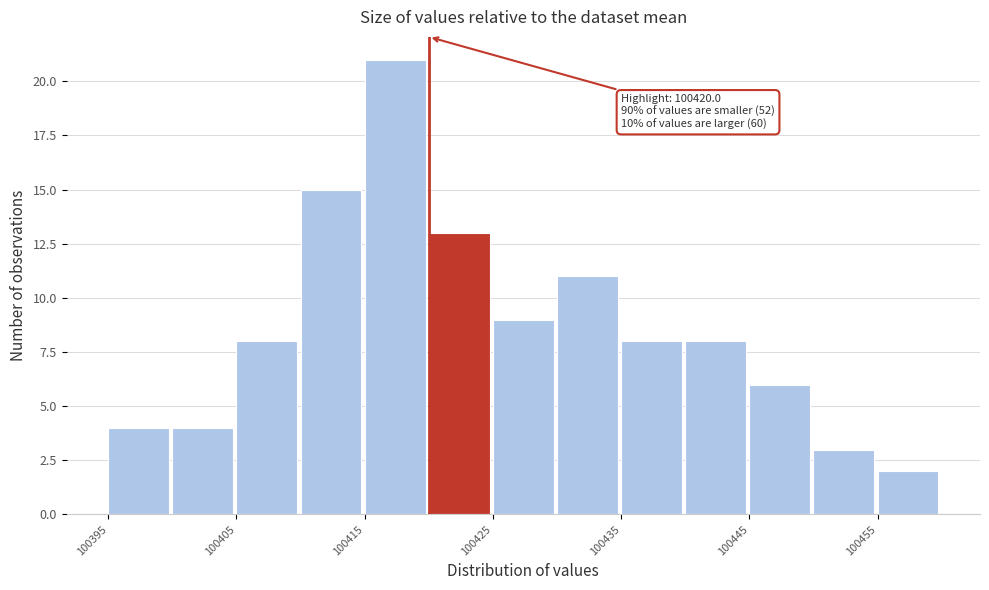

Over which range of the x-axis is the bar tallest?

100415 to 100420